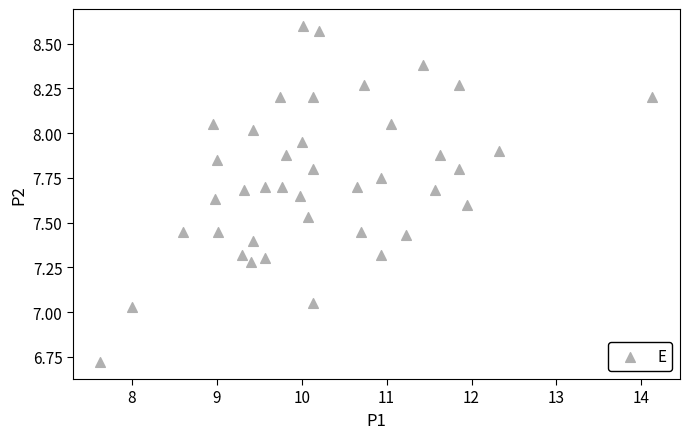

What is the range of Y values (max minus min)?

1.9